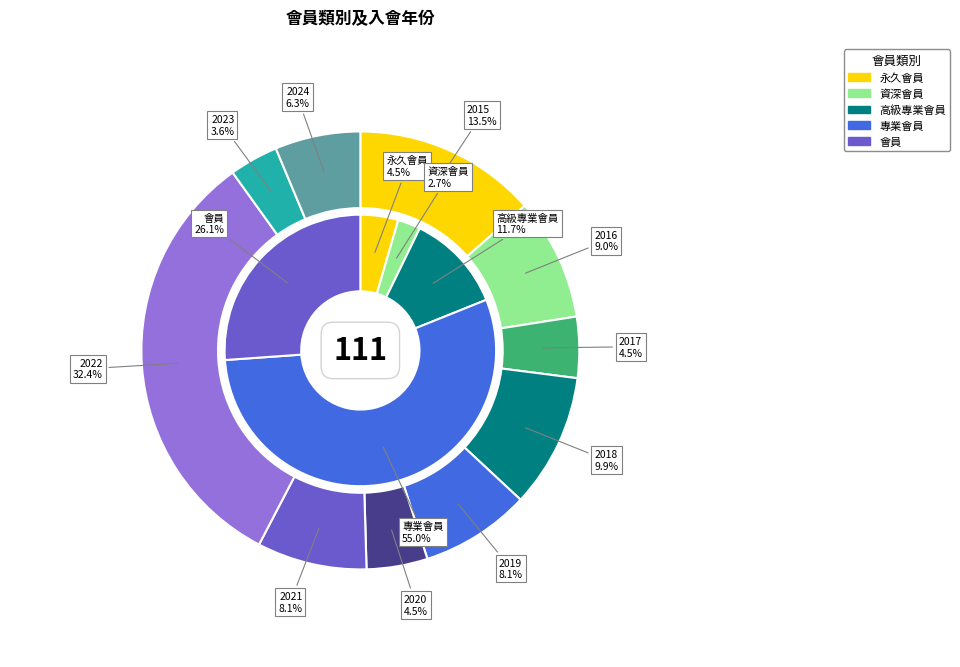

Is it true that 2023 is 4% of the pie?

True